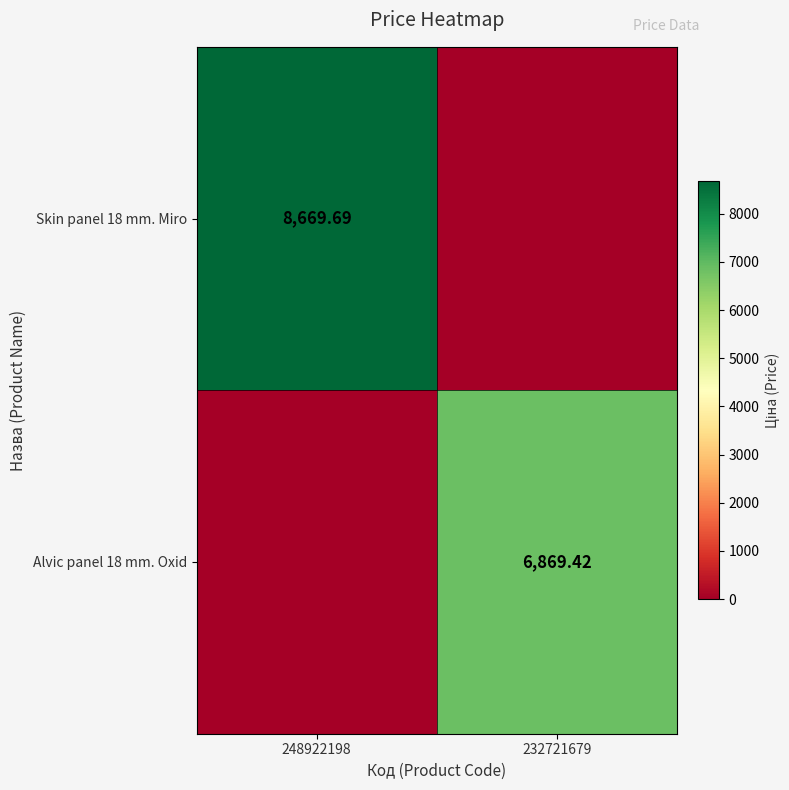

Is the value of Alvic panel 18 mm. Oxid at 232721679 greater than the value of Skin panel 18 mm. Miro at 248922198?

No